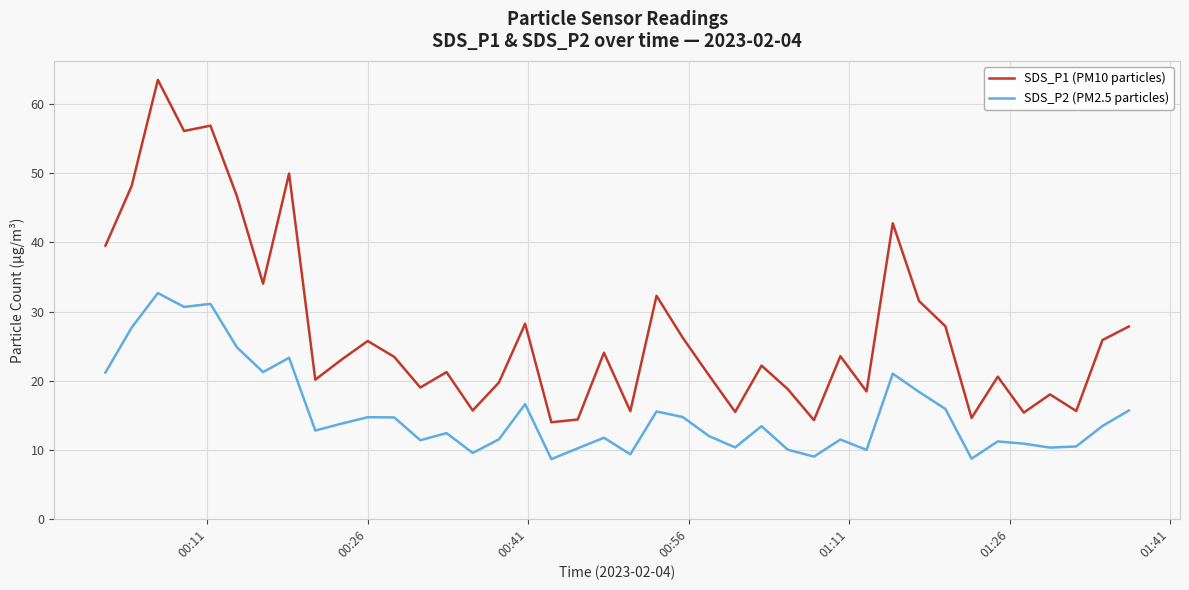

True or false: SDS_P2 (PM2.5 particles) and SDS_P1 (PM10 particles) intersect in this chart.

False